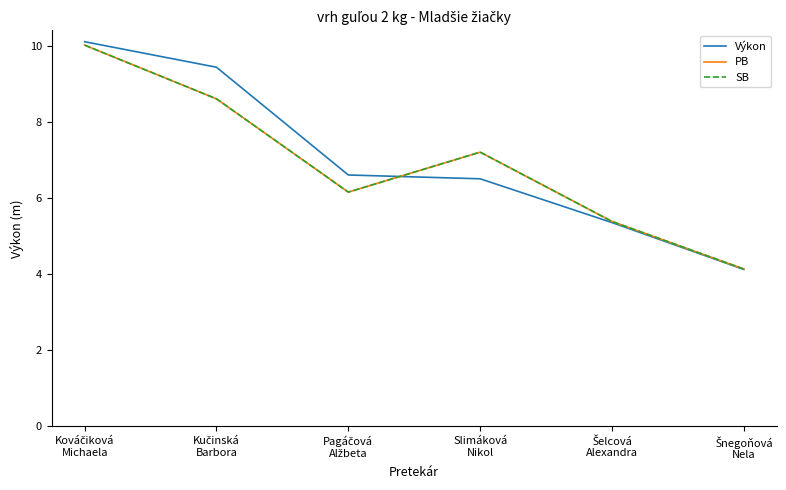

How many times do SB and Výkon cross each other?

1